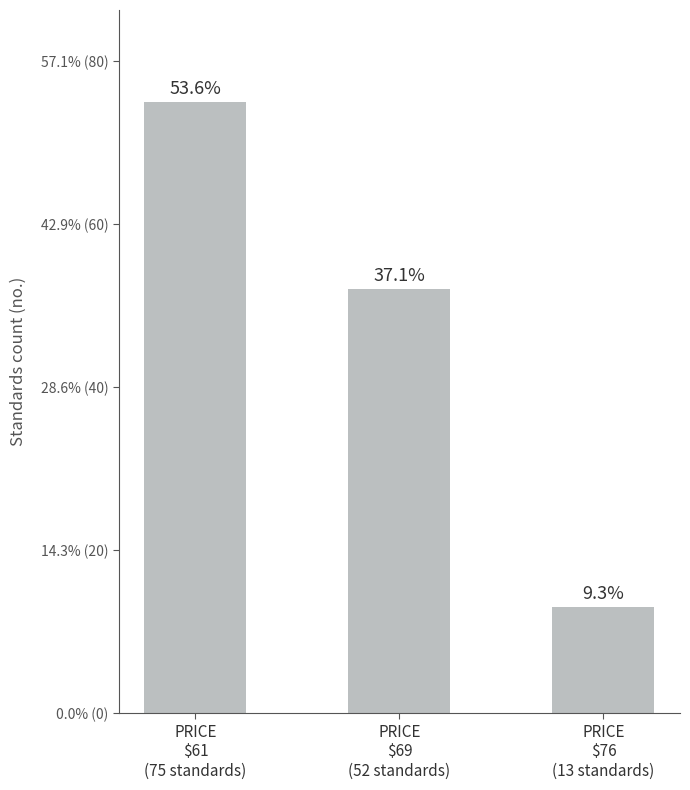

Is it true that the value at PRICE
$76
(13 standards) is 20?

False